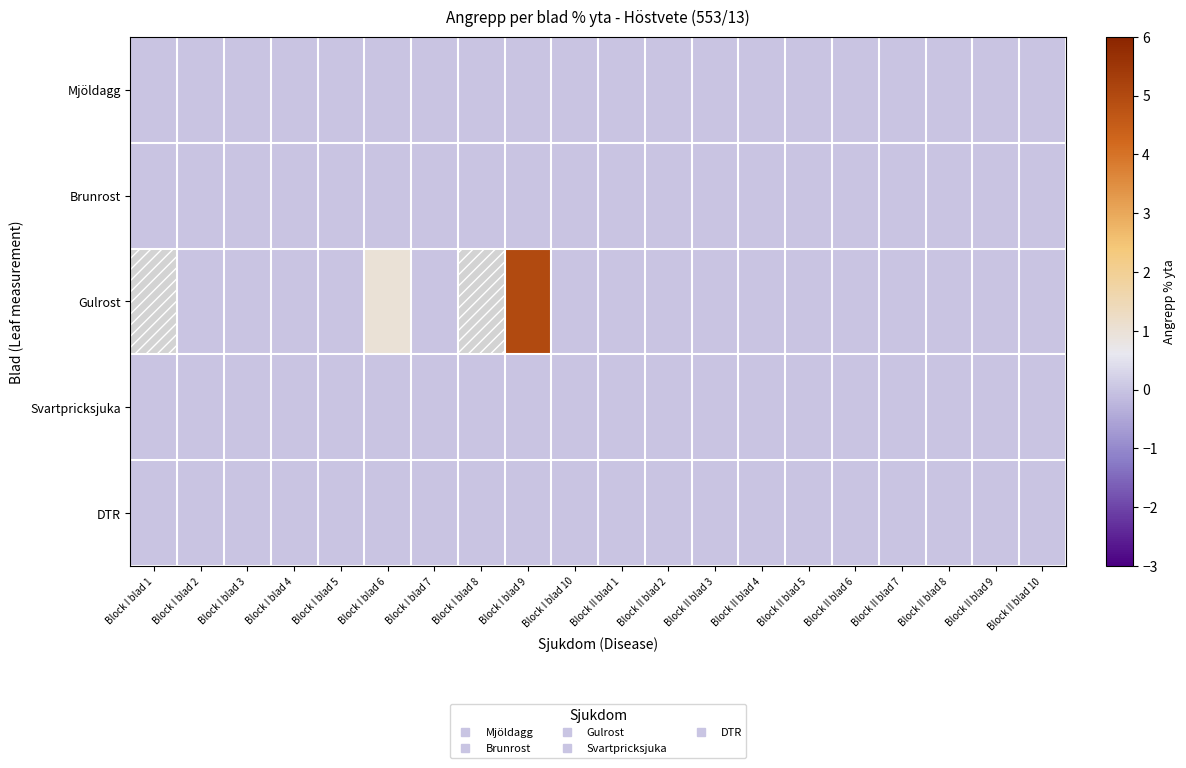

Between Block I blad 10 and Block II blad 1, which is larger?

Block I blad 10